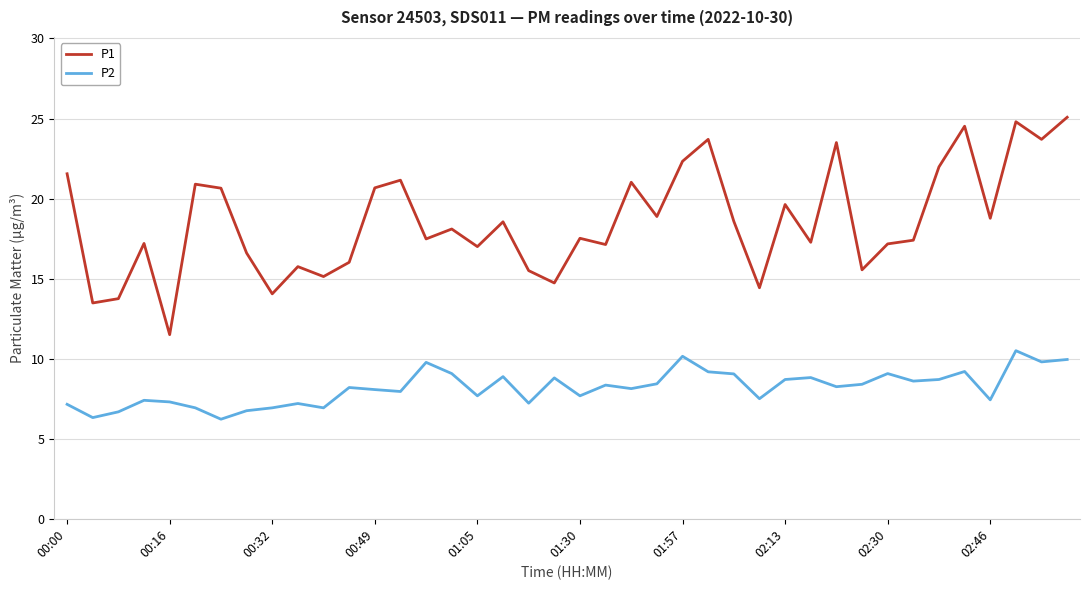

Which series has the largest range (max minus min)?

P1